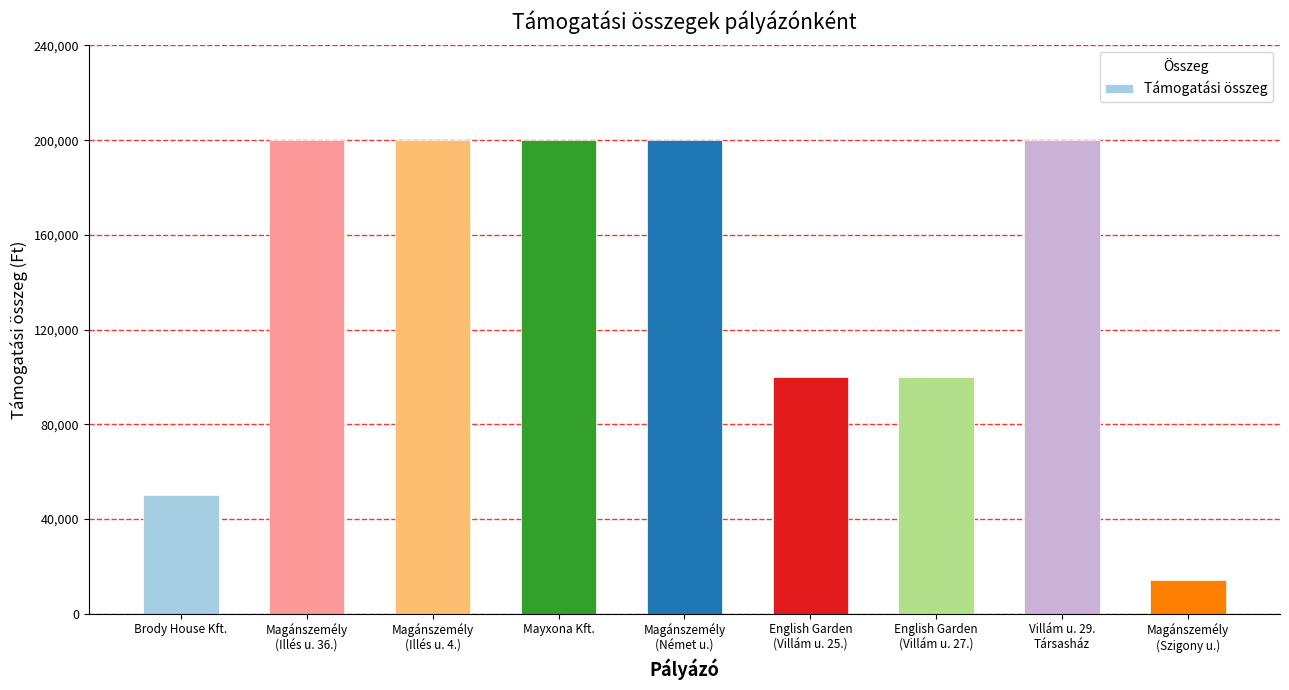

Reading left to right, transcribe all the data shown in this chart.

Brody House Kft.=50000	Magánszemély
(Illés u. 36.)=200000	Magánszemély
(Illés u. 4.)=200000	Mayxona Kft.=200000	Magánszemély
(Német u.)=200000	English Garden
(Villám u. 25.)=100000	English Garden
(Villám u. 27.)=100000	Villám u. 29.
Társasház=200000	Magánszemély
(Szigony u.)=14060